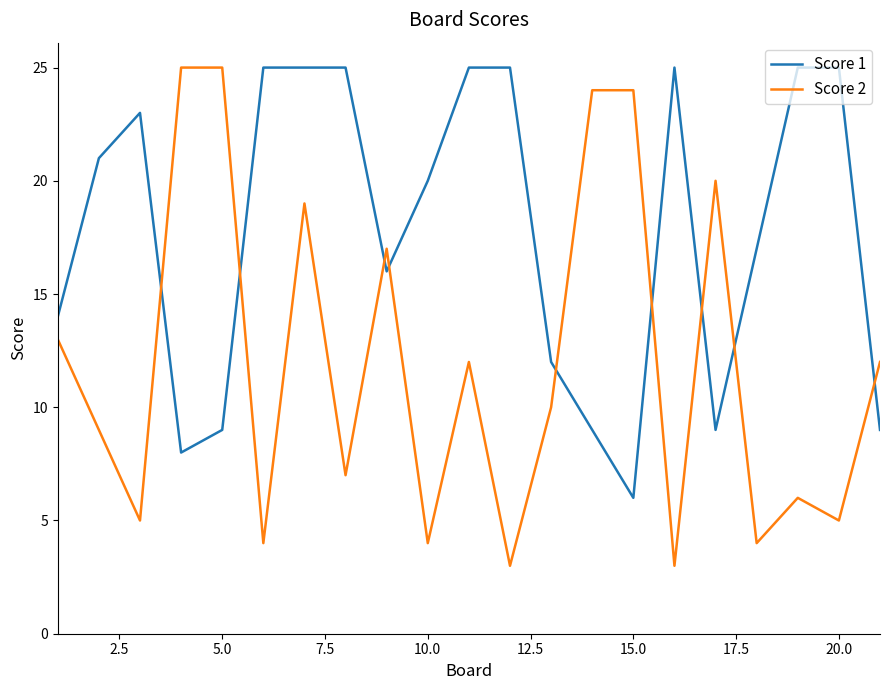

Which series has the largest total across all categories?

Score 1